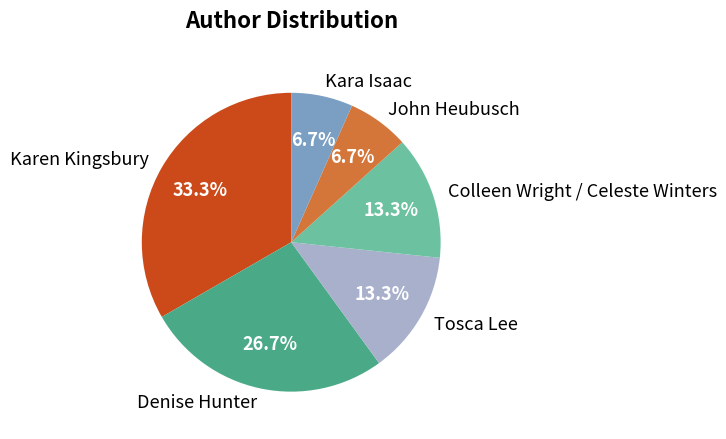

The John Heubusch slice represents 7% of the pie. True or false?

True